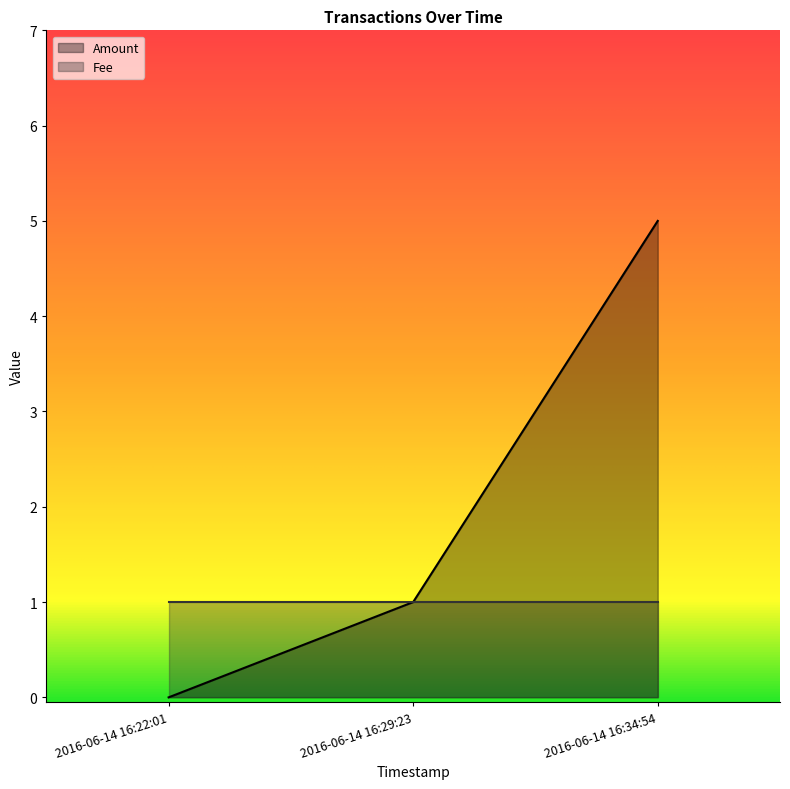

Count the values in the range 0 to 5.

3